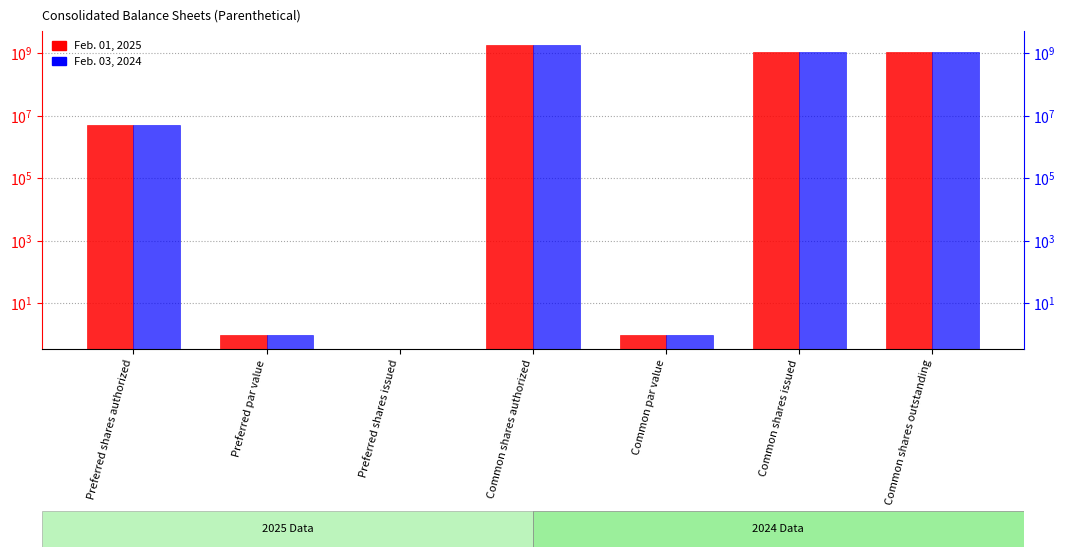

Which series has the largest total across all categories?

Feb. 03, 2024